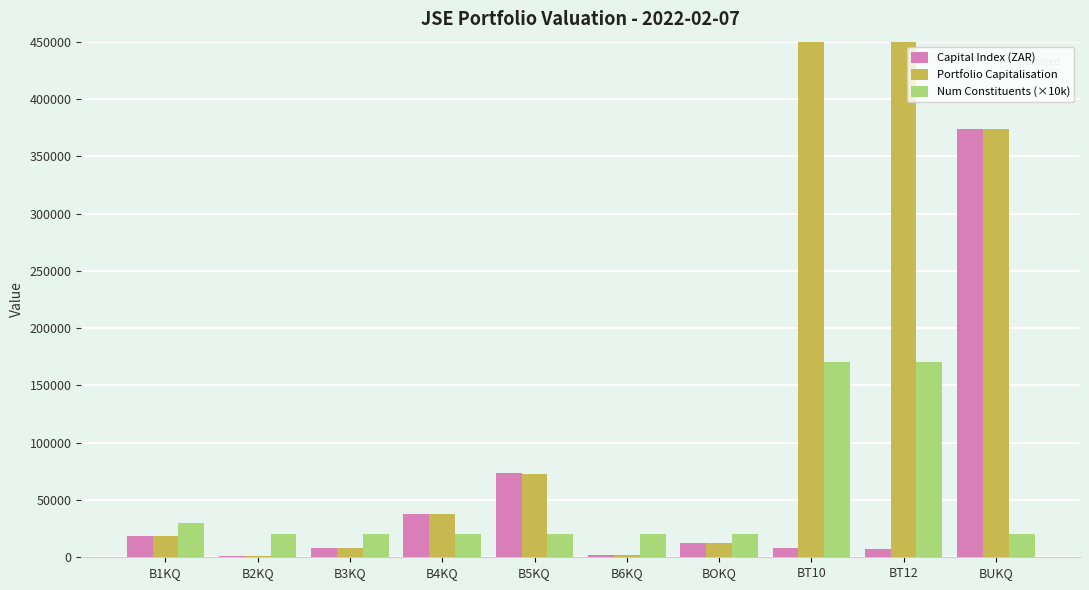

Which series has the largest range (max minus min)?

Portfolio Capitalisation